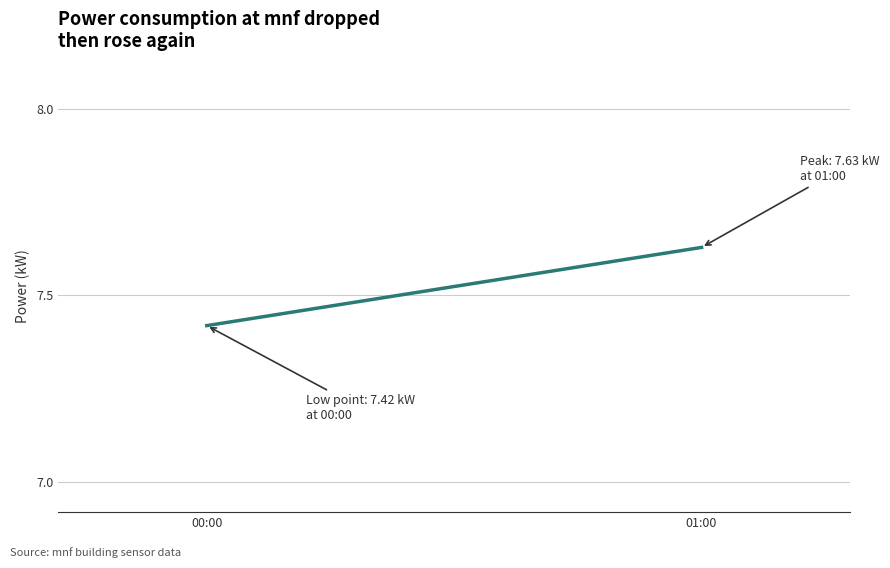

How many distinct data groups are displayed?

1